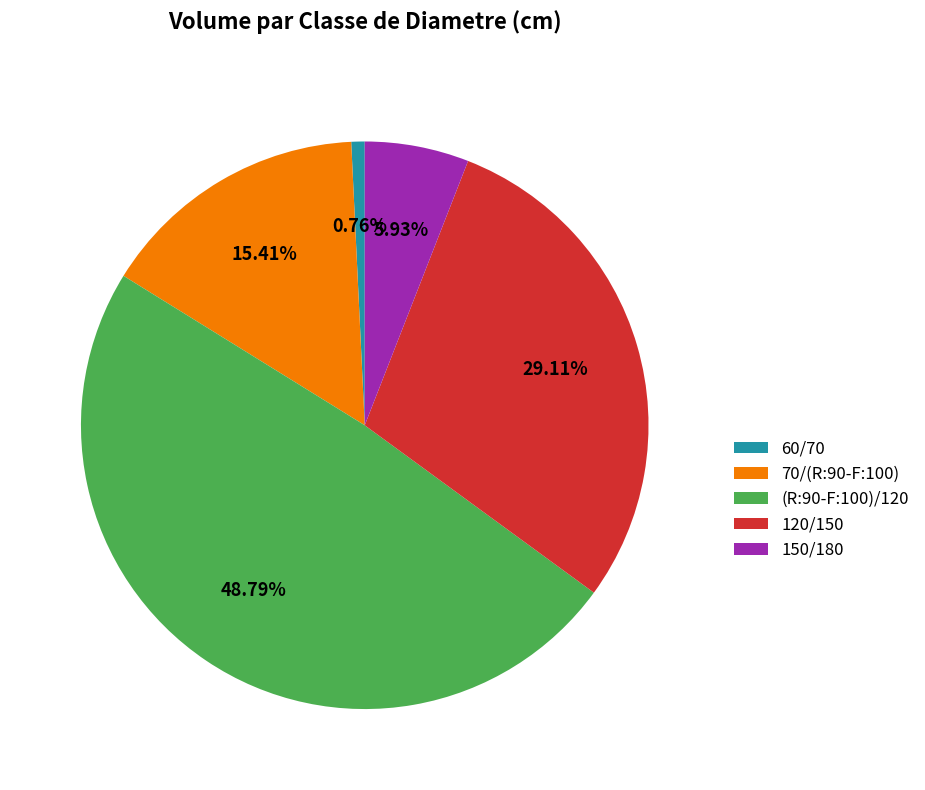

Which category has the smallest portion of the pie?

60/70